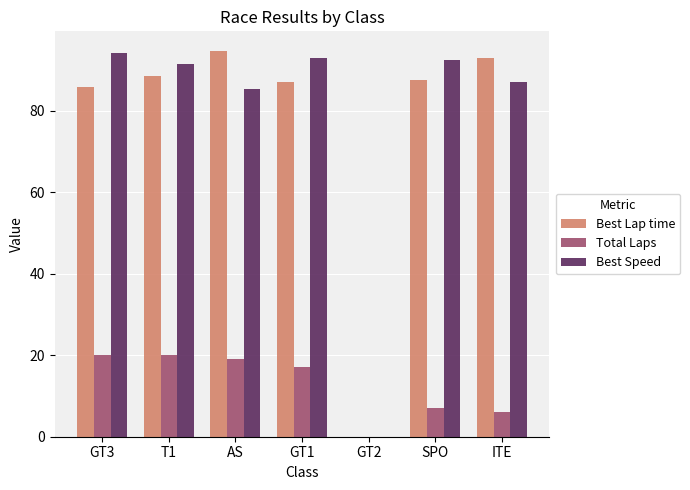

What is the maximum value shown in the chart?

94.8